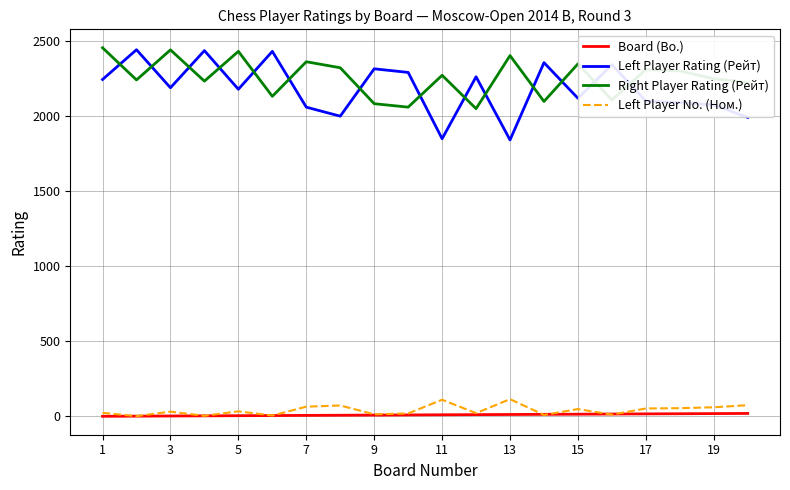

True or false: Board (Bo.) and Right Player Rating (Рейт) cross at least once.

False